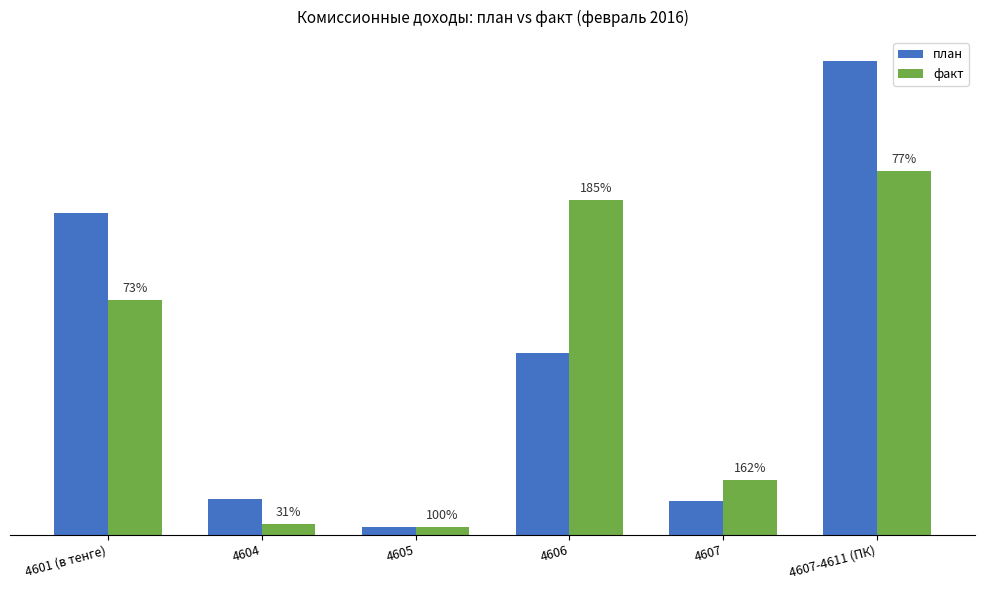

What position from the right is 4607-4611 (ПК)?

1